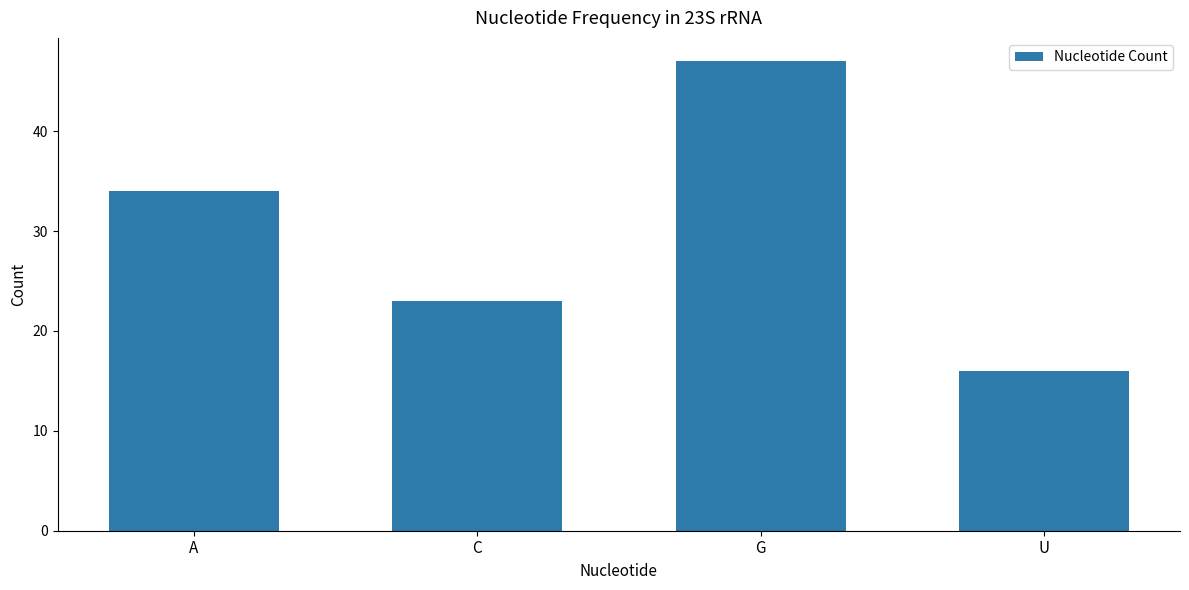

How many categories are shown in the chart?

4